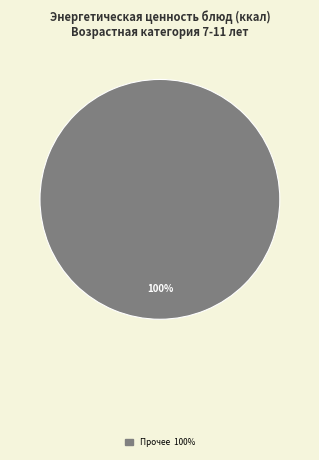

Does any single category account for the majority?

Yes